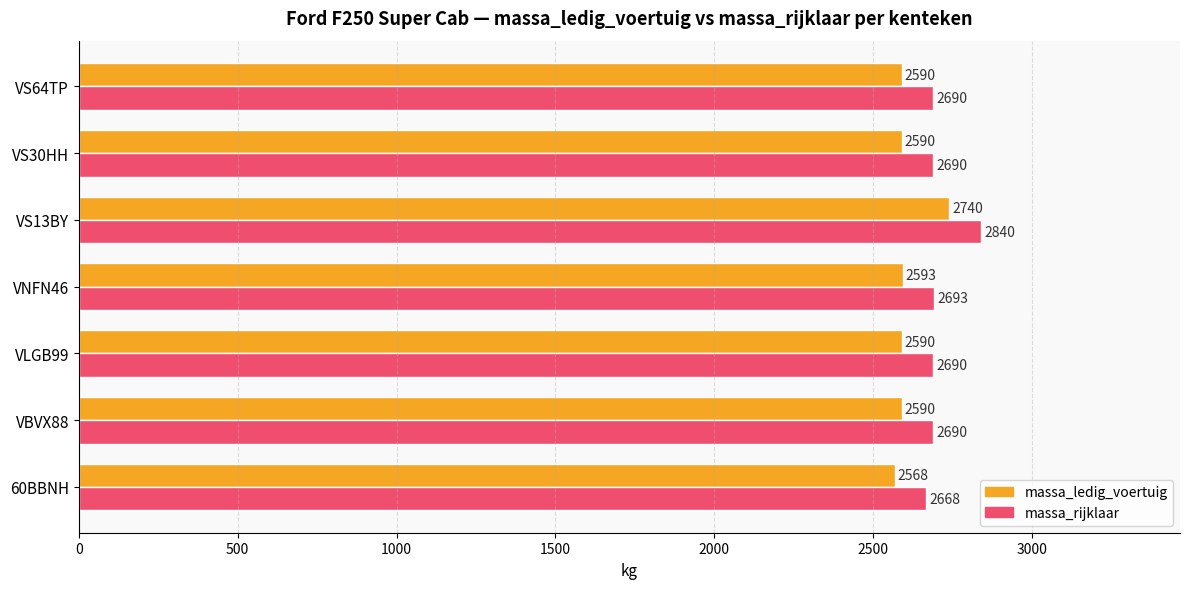

What is the difference between the highest and lowest values at VNFN46?

100